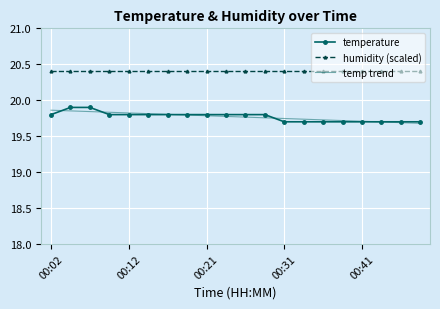

Which series has the largest range (max minus min)?

temperature